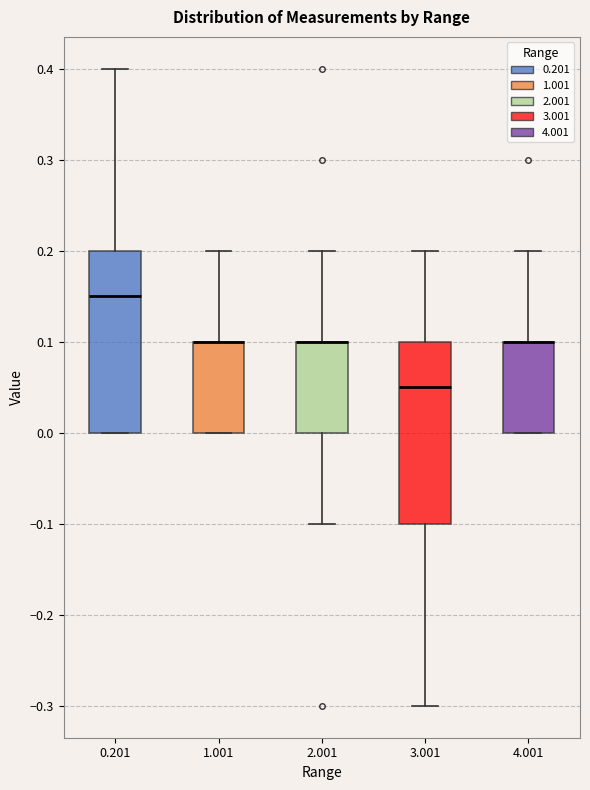

Reading left to right, read every box against the y-axis: the position of its median line, the range the box covers, and the ends of its whiskers. The values are not printed on the chart, so give them approximately, as read against the axis.

0.201: median 0.15, box 0.00 to 0.20, whiskers 0.00 to 0.40
1.001: median 0.10 (drawn on the box's upper edge), box 0.00 to 0.10, whiskers 0.00 to 0.20
2.001: median 0.10 (drawn on the box's upper edge), box 0.00 to 0.10, whiskers -0.10 to 0.20
3.001: median 0.05, box -0.10 to 0.10, whiskers -0.30 to 0.20
4.001: median 0.10 (drawn on the box's upper edge), box 0.00 to 0.10, whiskers 0.00 to 0.20